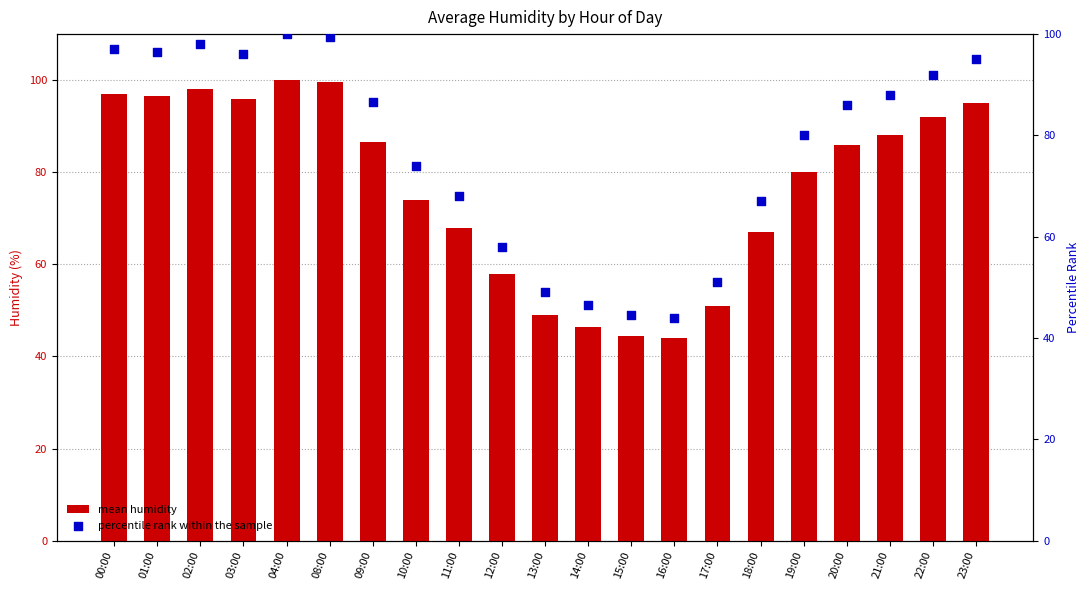

Which series contains the lowest Y value?

mean humidity